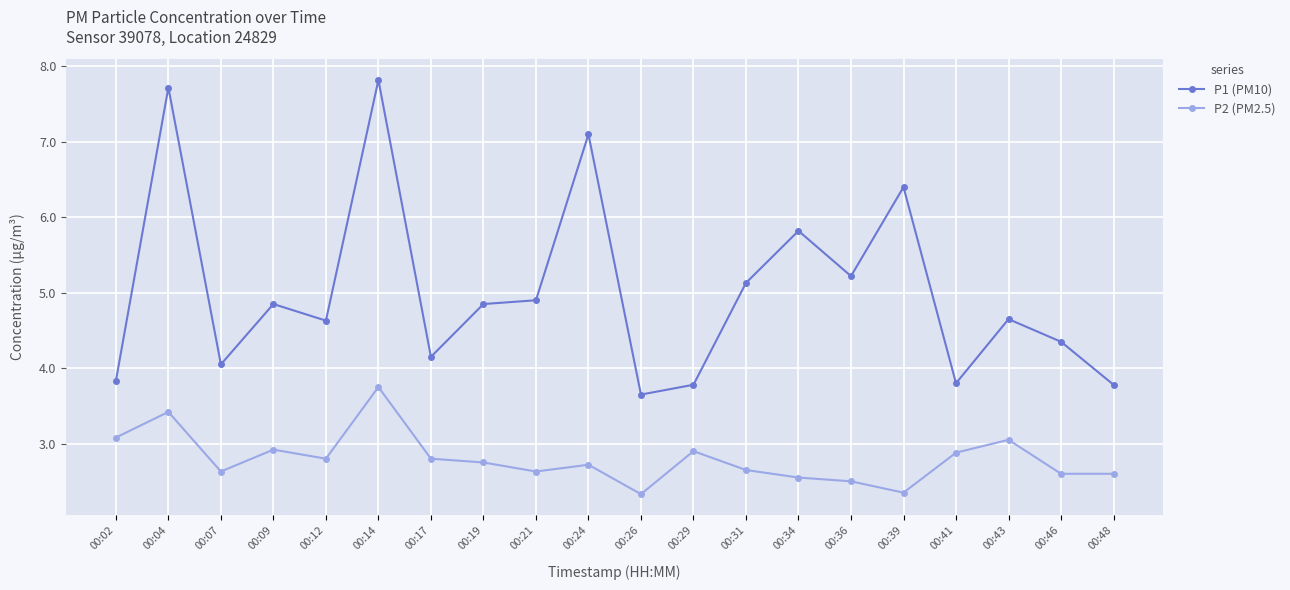

What is the value of the P1 (PM10) point at the 13th from the left?

5.1